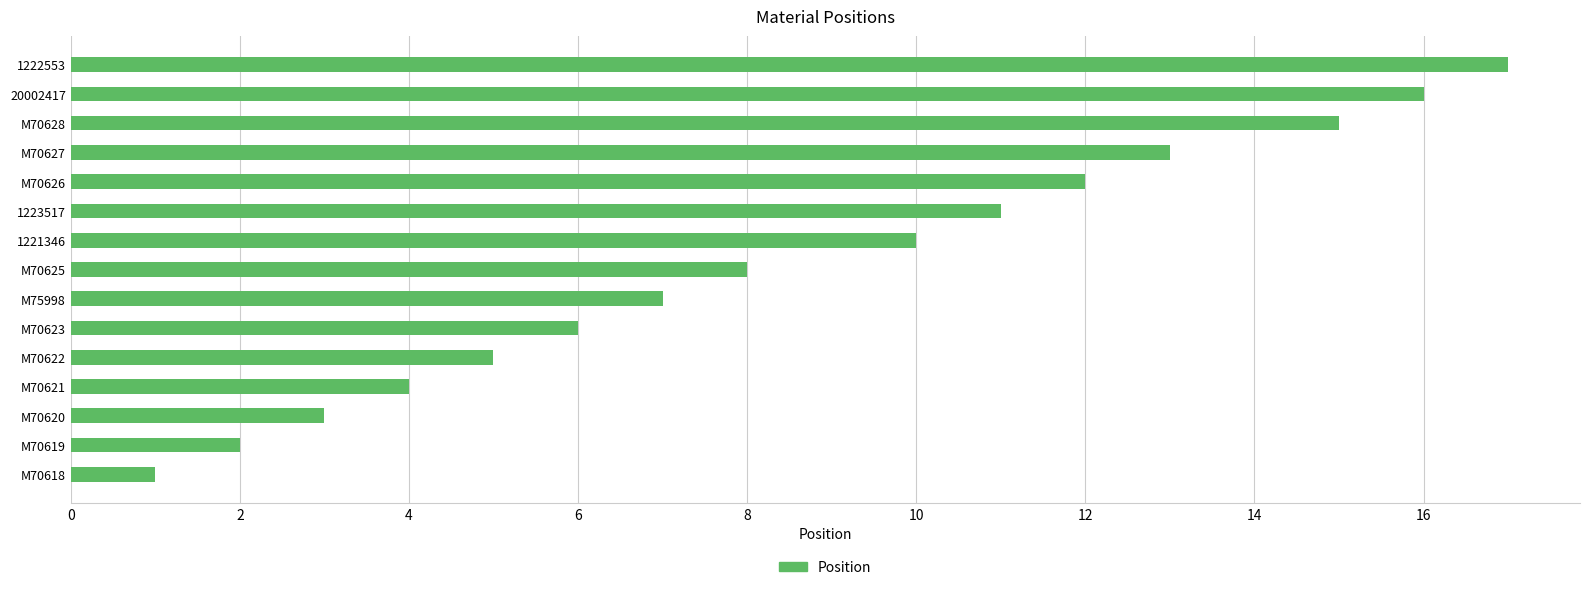

Which has a higher value, 20002417 or M70618?

20002417